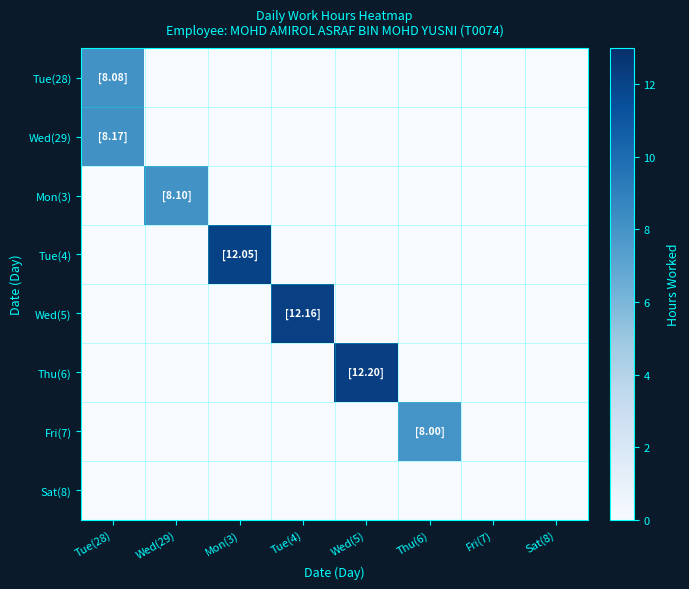

List the series in order of their peak value, lowest first.

Sat(8), Fri(7), Tue(28), Mon(3), Wed(29), Tue(4), Wed(5), Thu(6)